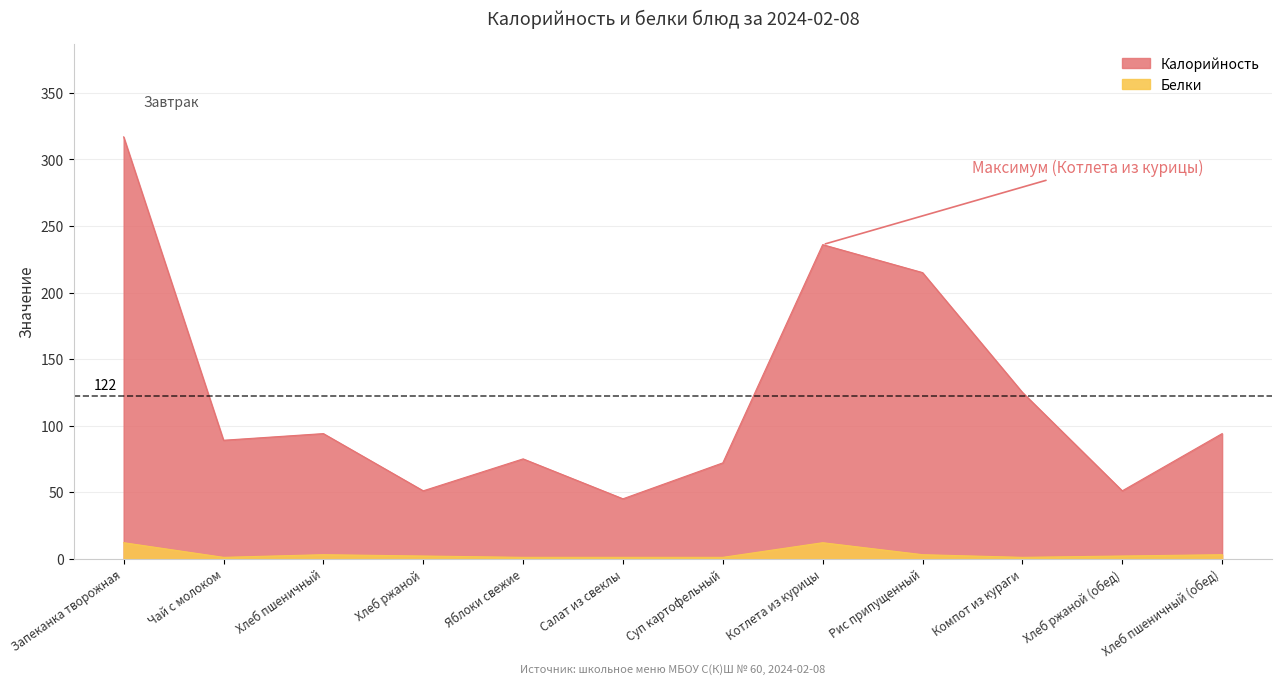

True or false: Калорийность has a value of 115 at Рис припущенный.

False